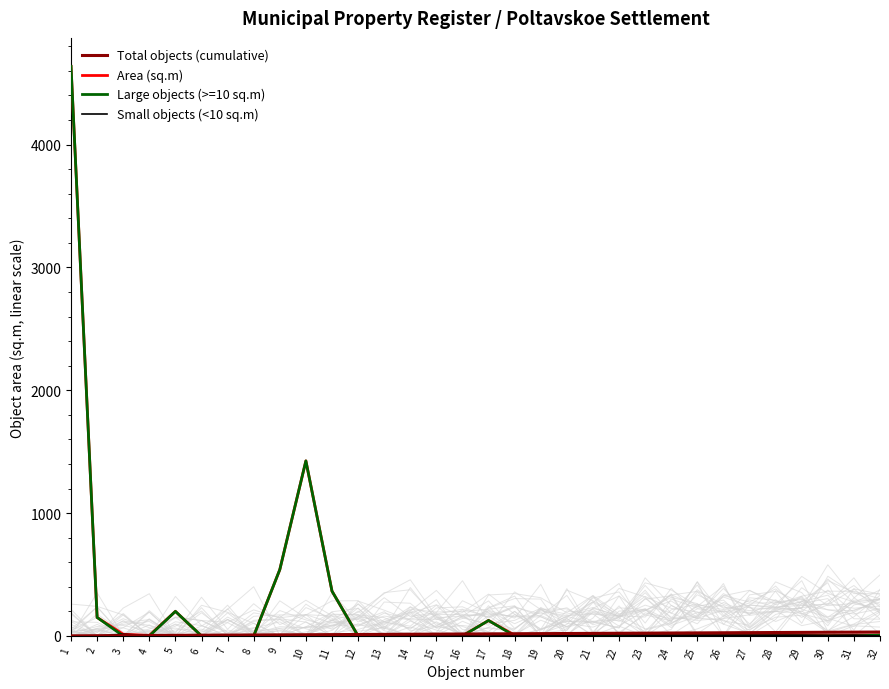

How many positive values does the Small objects (<10 sq.m) series have?

19